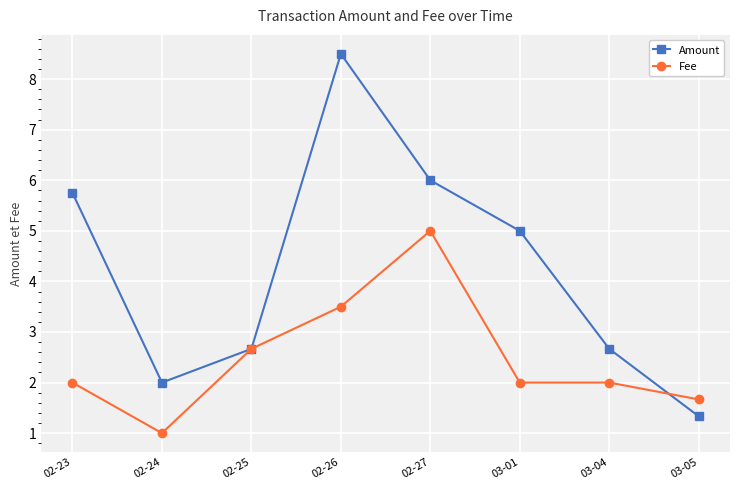

How many data points in Amount are less than 5?

4